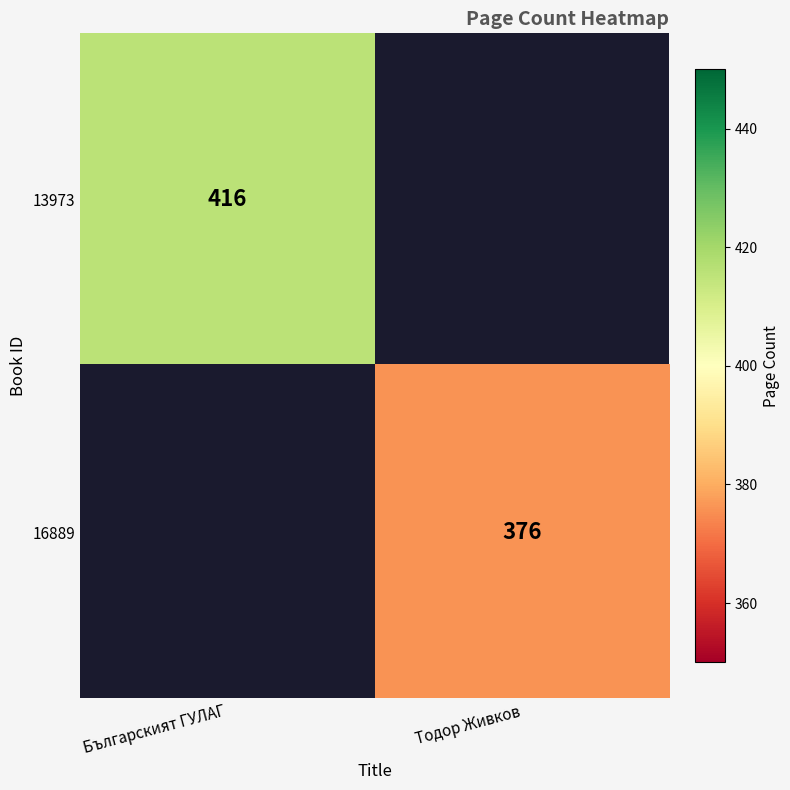

Is it true that 13973 equals 416 at Българският ГУЛАГ?

True